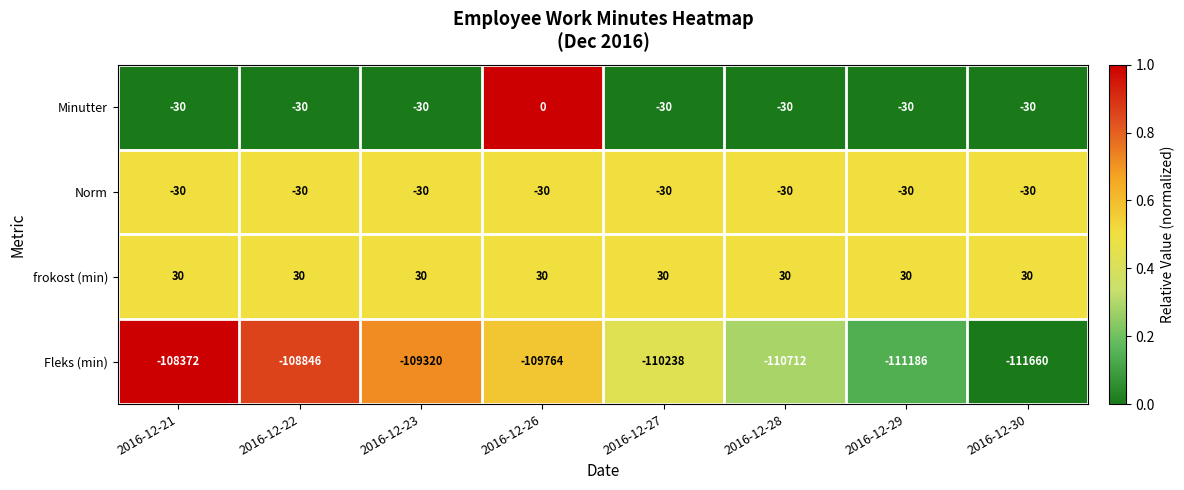

Rank the series at 2016-12-26 from highest to lowest value.

frokost (min), Minutter, Norm, Fleks (min)